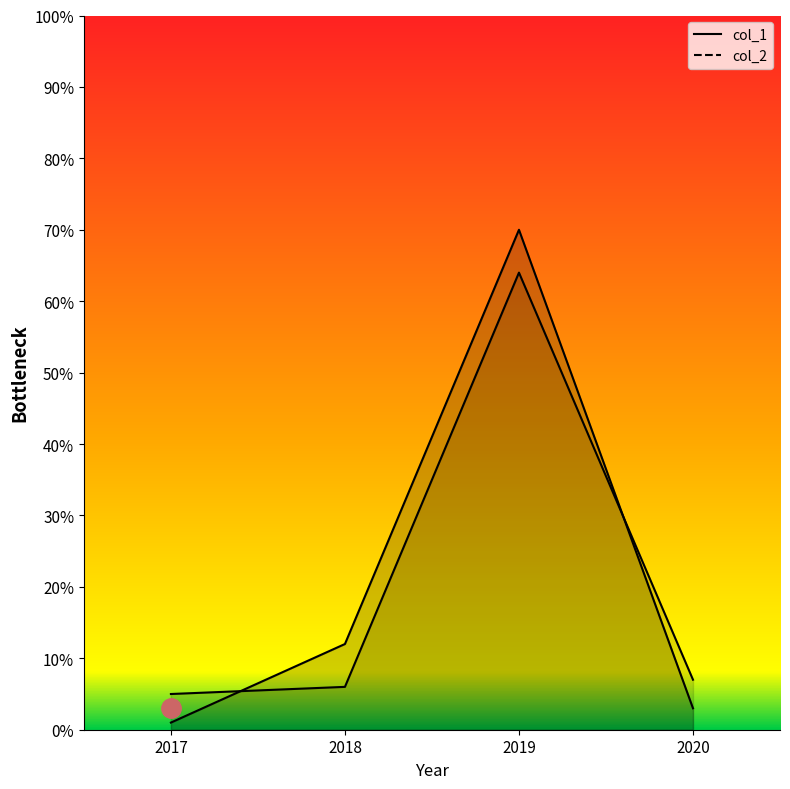

What is the difference between the maximum and minimum values in the col_2 series?

59